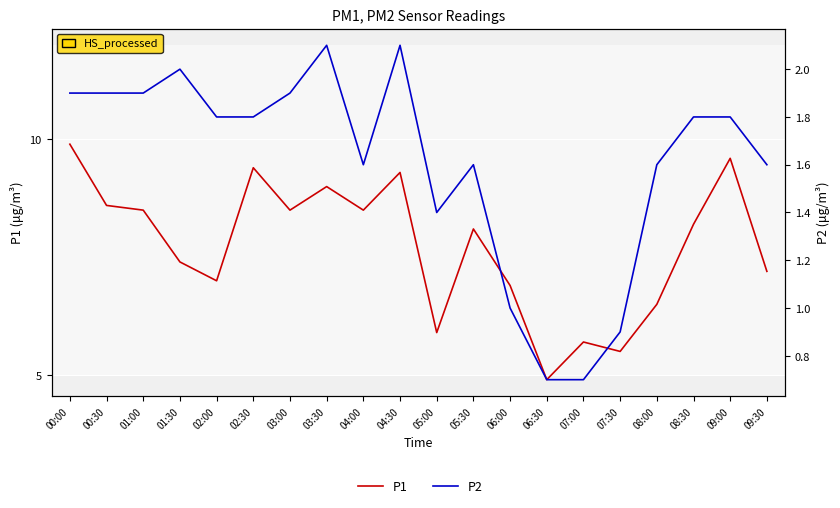

The value of P2 at 03:00 is 1.2. True or false?

False